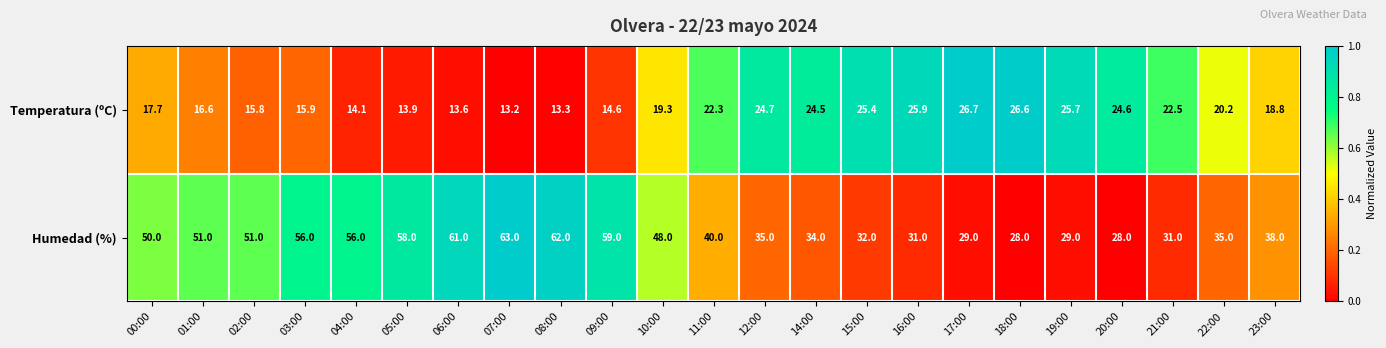

The value of Temperatura (ºC) at 12:00 is 41.4. True or false?

False